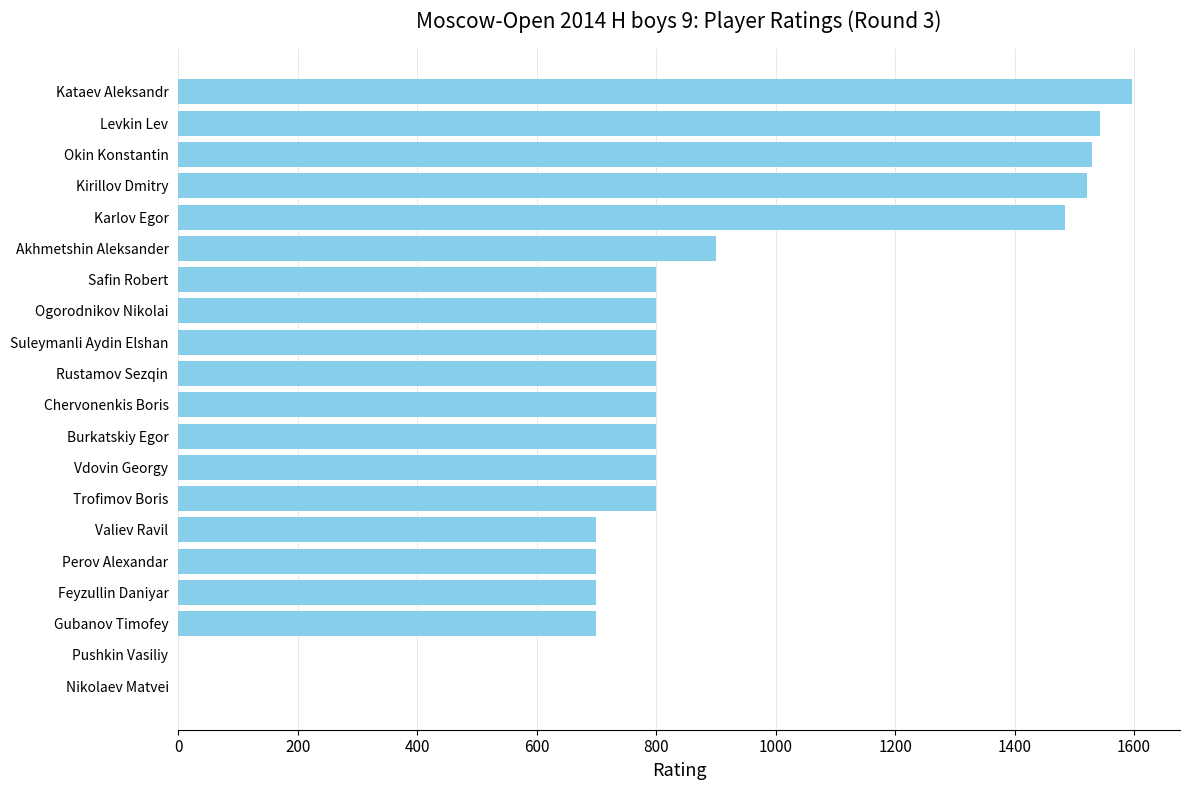

How many distinct data groups are displayed?

1